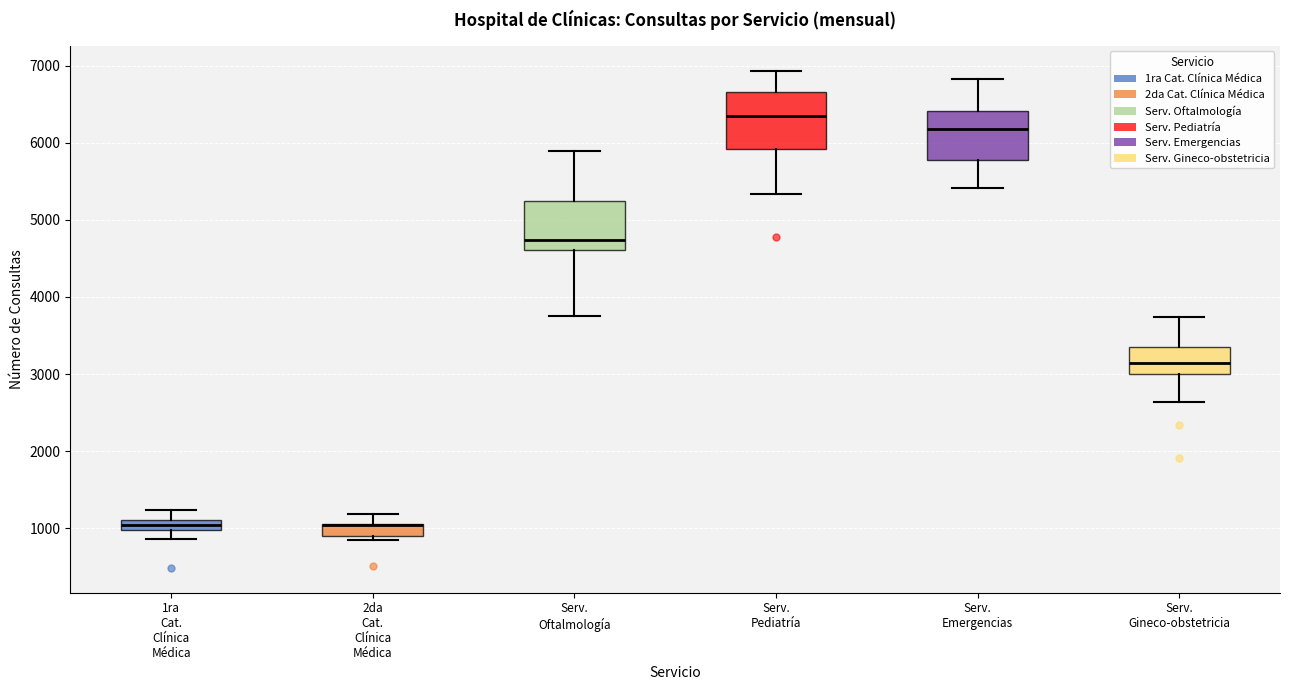

Which box is the tallest, from its lower edge to its upper edge?

Serv. Pediatría